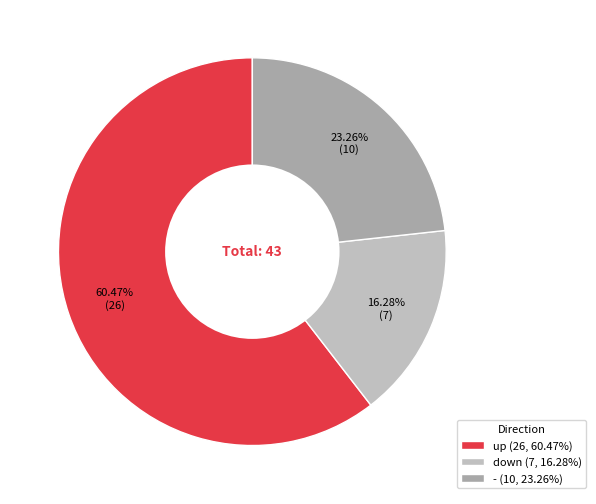

Which category accounts for the majority?

up